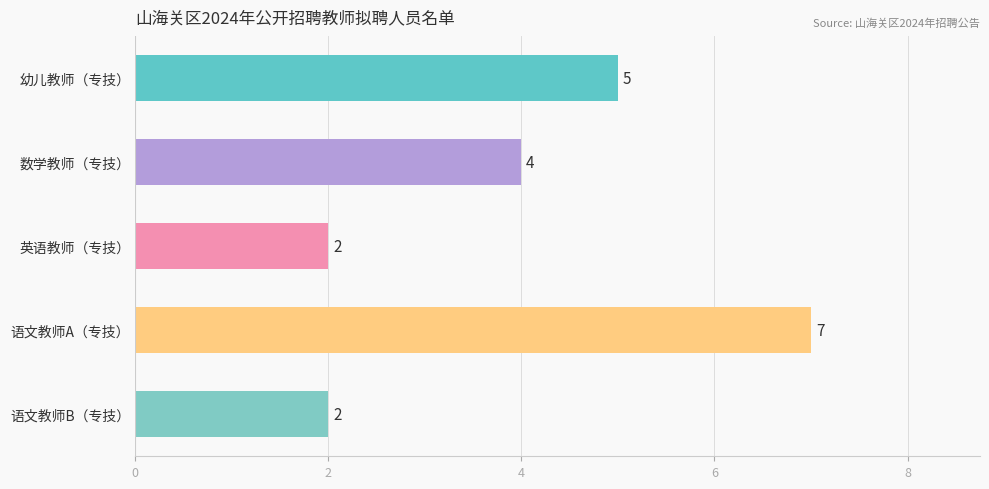

What is the label of the 4th bar from the top?

语文教师A（专技）